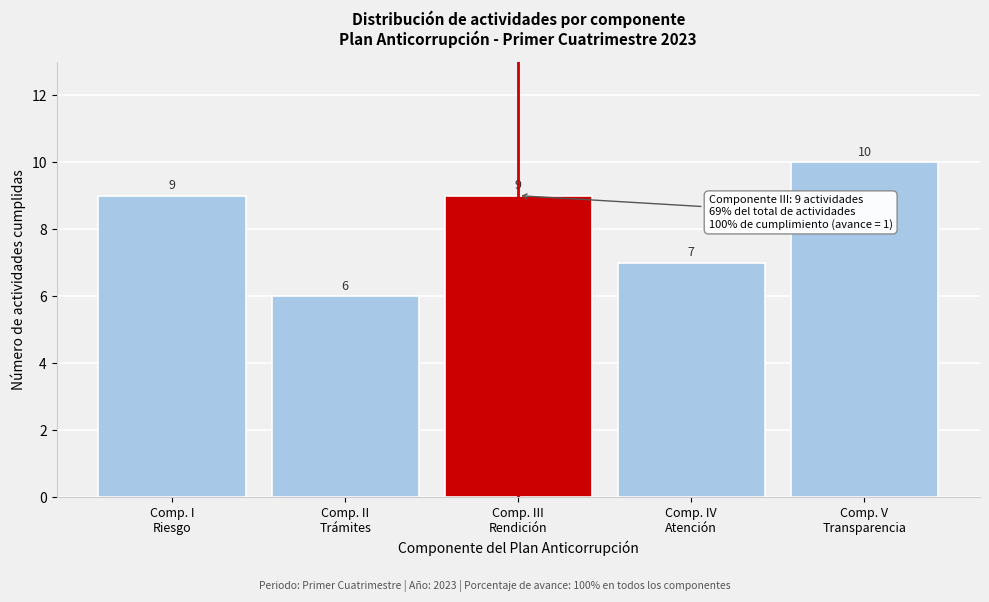

Reading left to right, extract all data points from this chart.

9	6	9	7	10